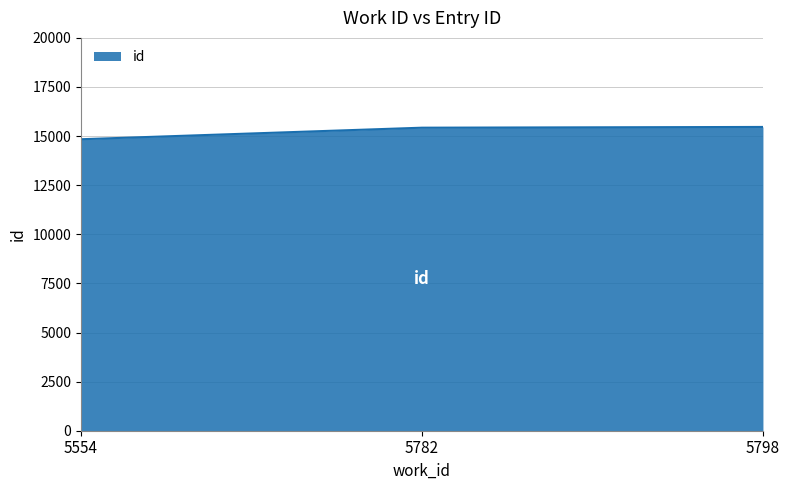

What is the maximum value shown in the chart?

15466